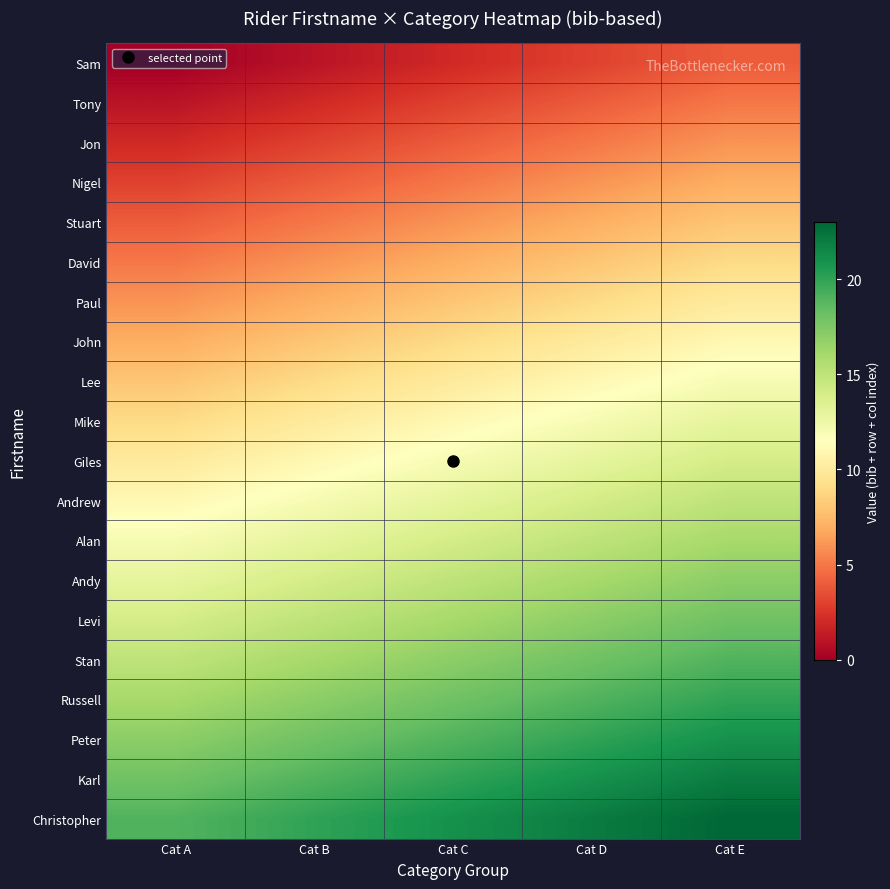

Which series has the largest total across all categories?

Christopher